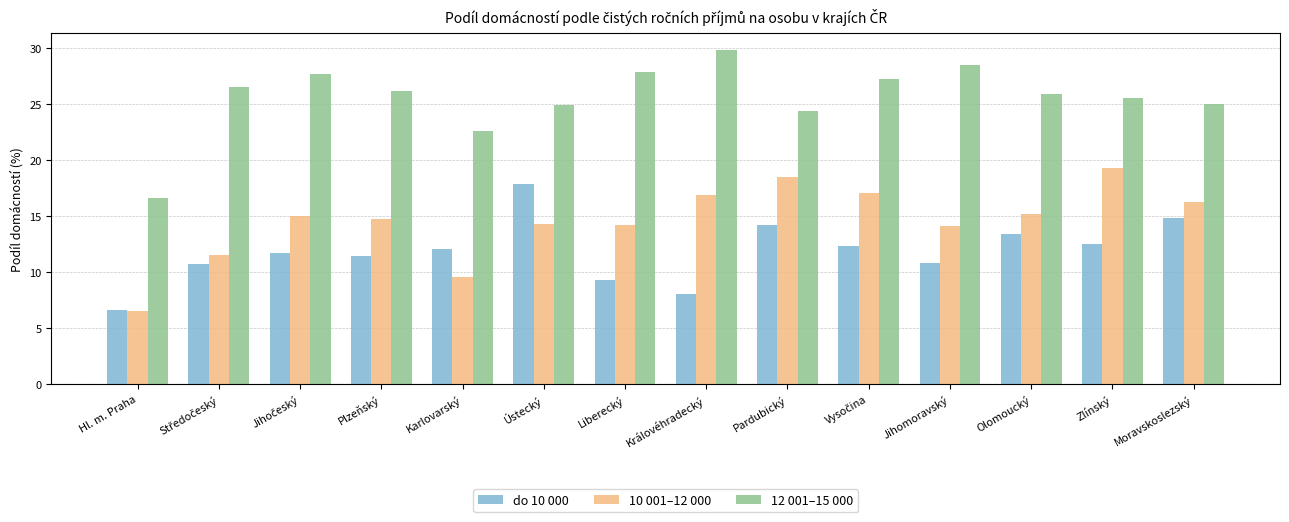

At which label does 12 001–15 000 reach its peak?

Královéhradecký